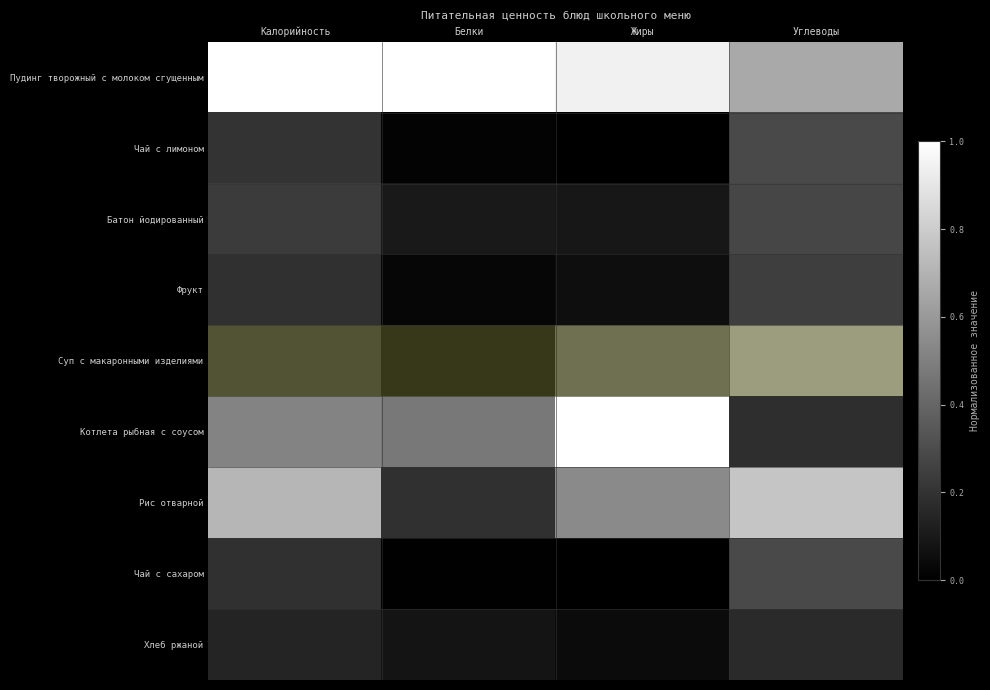

Reading left to right, list all the values displayed in this chart.

Пудинг творожный с молоком сгущенным: Калорийность=1.0	Белки=1.0	Жиры=0.9	Углеводы=0.7
Чай с лимоном: Калорийность=0.2	Белки=0.0	Жиры=0.0	Углеводы=0.3
Батон йодированный: Калорийность=0.2	Белки=0.1	Жиры=0.1	Углеводы=0.3
Фрукт: Калорийность=0.2	Белки=0.0	Жиры=0.1	Углеводы=0.2
Суп с макаронными изделиями: Калорийность=0.4	Белки=0.2	Жиры=0.7	Углеводы=1.0
Котлета рыбная с соусом: Калорийность=0.5	Белки=0.5	Жиры=1.0	Углеводы=0.2
Рис отварной: Калорийность=0.7	Белки=0.2	Жиры=0.5	Углеводы=0.8
Чай с сахаром: Калорийность=0.2	Белки=0.0	Жиры=0.0	Углеводы=0.3
Хлеб ржаной: Калорийность=0.1	Белки=0.1	Жиры=0.0	Углеводы=0.2